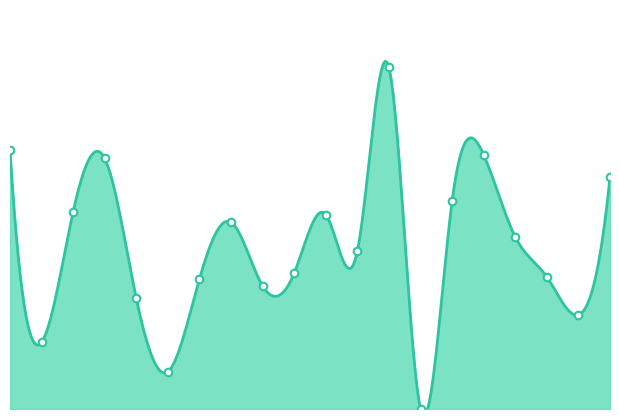

What is the change in value from 10 to 38?

+1.5